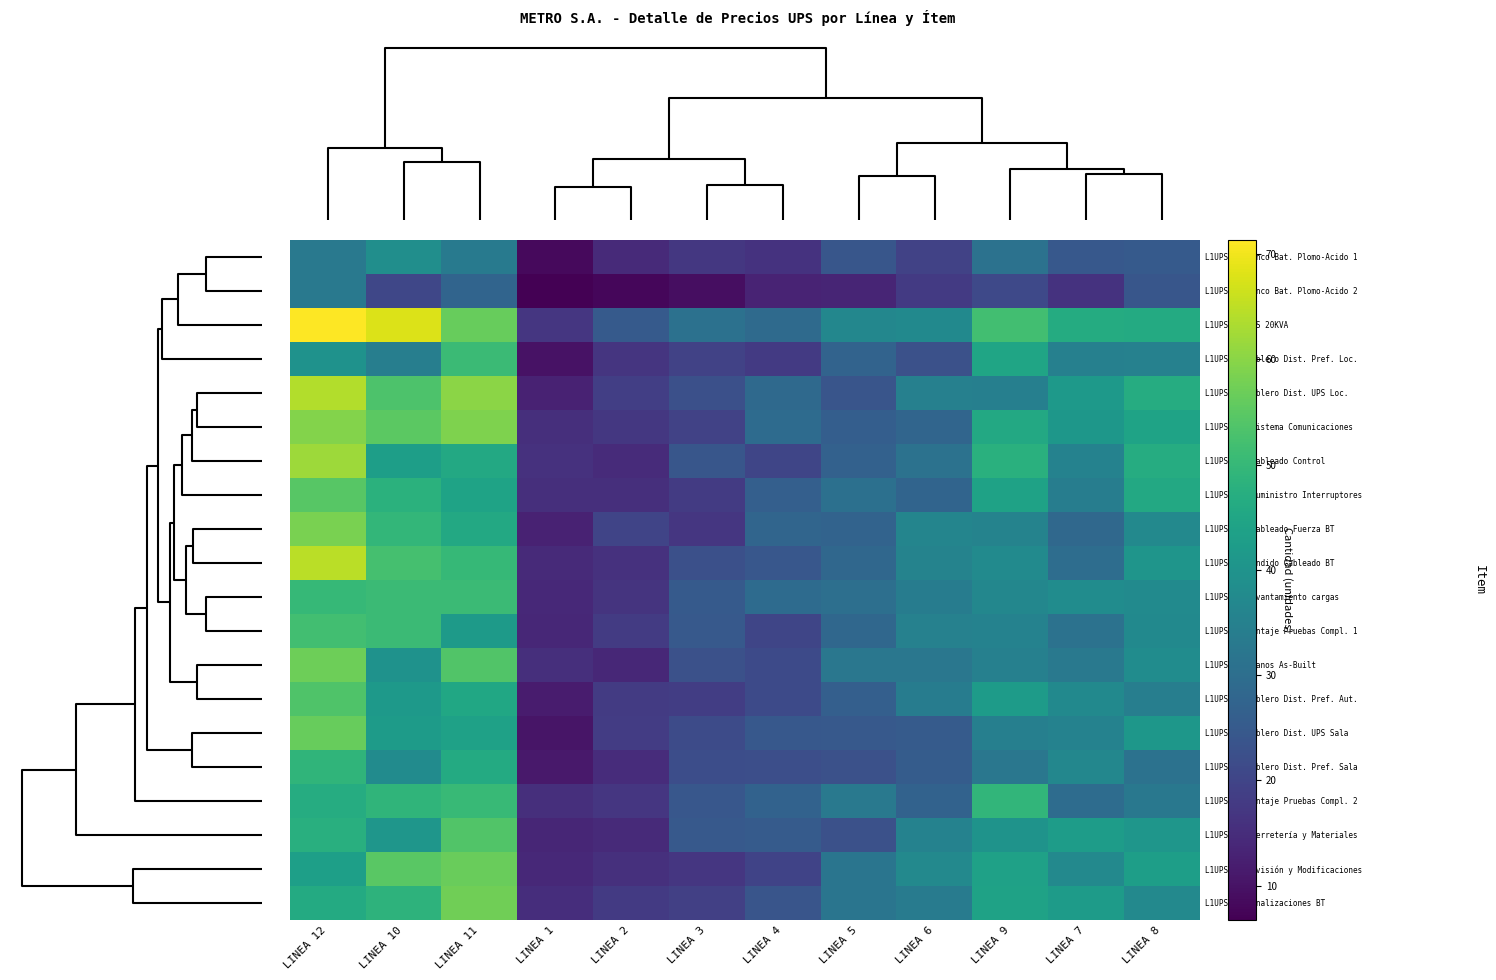

Rank the series at LINEA 4 from lowest to highest value.

L1UPS2.3 Banco Bat. Plomo-Acido 2, L1UPS2.2 Banco Bat. Plomo-Acido 1, L1UPS2.7 Tablero Dist. Pref. Loc., L1UPS1.1 Revisión y Modificaciones, L1UPS2.11 Cableado Control, L1UPS3.1 Montaje Pruebas Compl. 1, L1UPS2.4 Tablero Dist. Pref. Aut., L1UPS1.2 Planos As-Built, L1UPS2.8 Tablero Dist. Pref. Sala, L1UPS2.9 Canalizaciones BT, L1UPS3.3 Tendido Cableado BT, L1UPS2.6 Tablero Dist. UPS Sala, L1UPS2.14 Ferretería y Materiales, L1UPS2.13 Suministro Interruptores, L1UPS3.2 Montaje Pruebas Compl. 2, L1UPS2.10 Cableado Fuerza BT, L1UPS2.5 Tablero Dist. UPS Loc., L1UPS2.1 UPS 20KVA, L1UPS1.3 Levantamiento cargas, L1UPS2.12 Sistema Comunicaciones